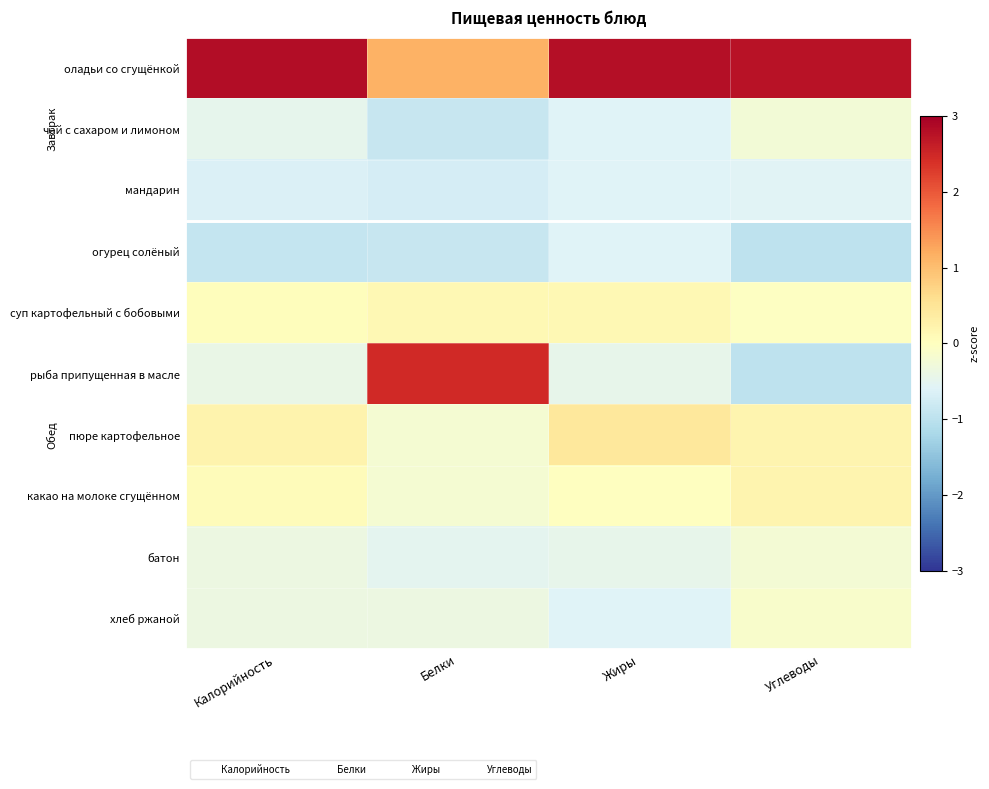

What is the spread (max minus min) of values at Калорийность?

3.7